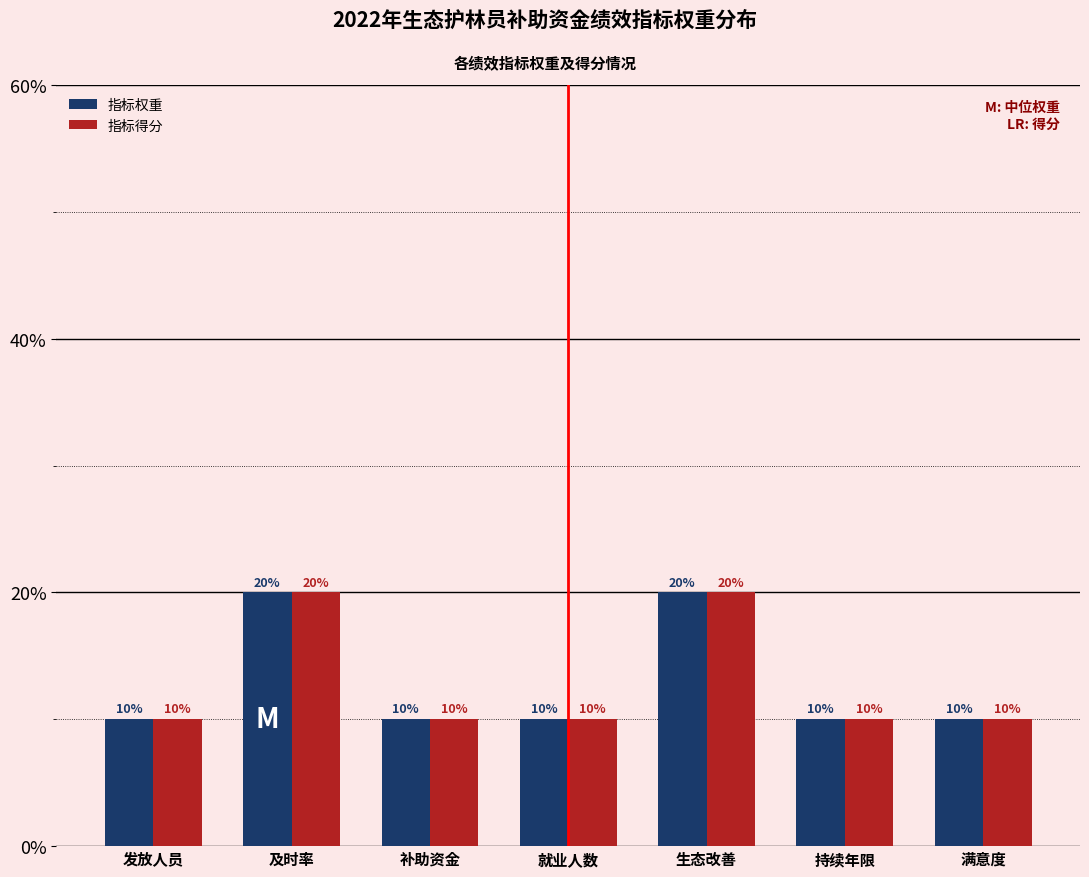

Reading left to right, transcribe all the data shown in this chart.

指标权重: 发放人员=10	及时率=20	补助资金=10	就业人数=10	生态改善=20	持续年限=10	满意度=10
指标得分: 发放人员=10	及时率=20	补助资金=10	就业人数=10	生态改善=20	持续年限=10	满意度=10